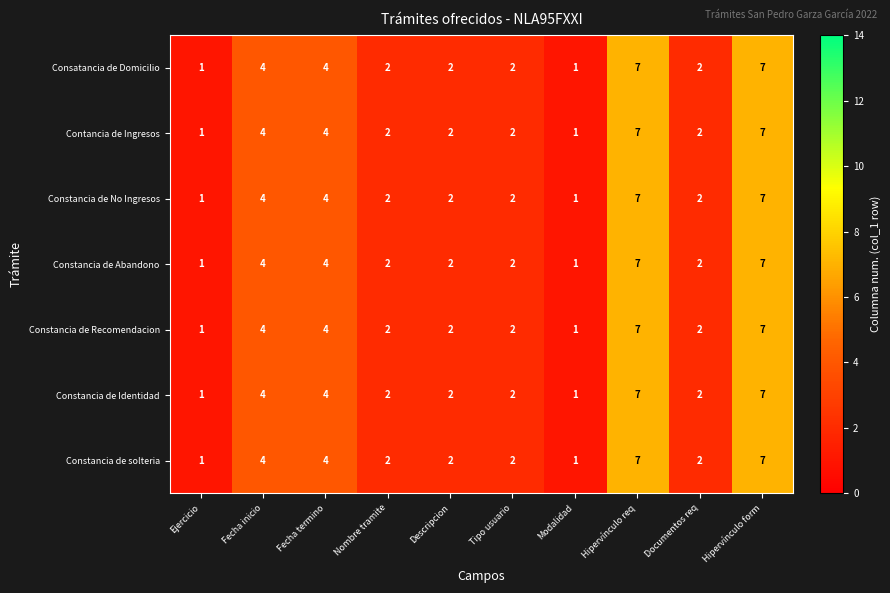

What is the sum of all Contancia de Ingresos values?

32